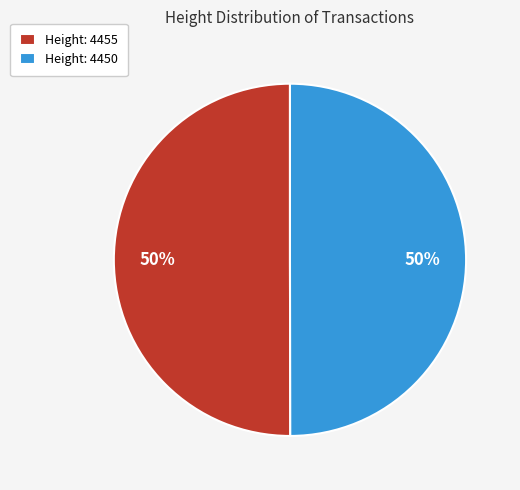

What is the ratio of the value at Height: 4450 to the value at Height: 4455?

1.0